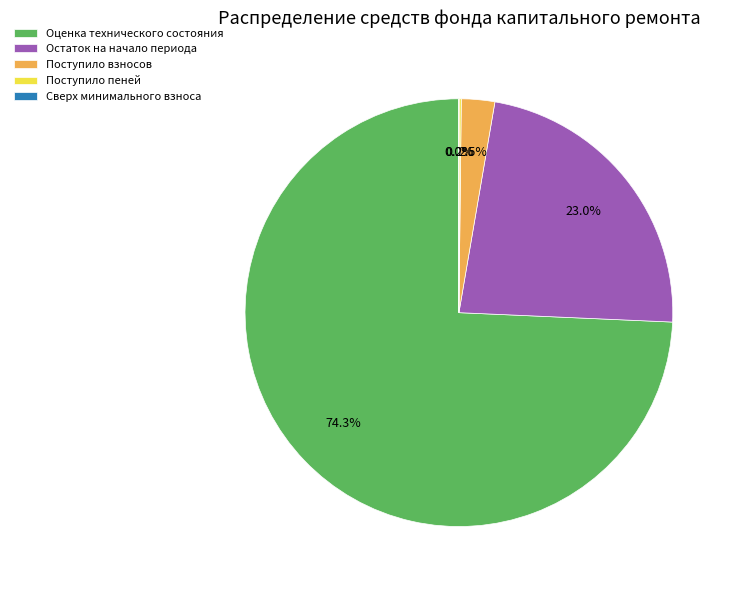

Between Оценка технического состояния and Остаток на начало периода, which is larger?

Оценка технического состояния